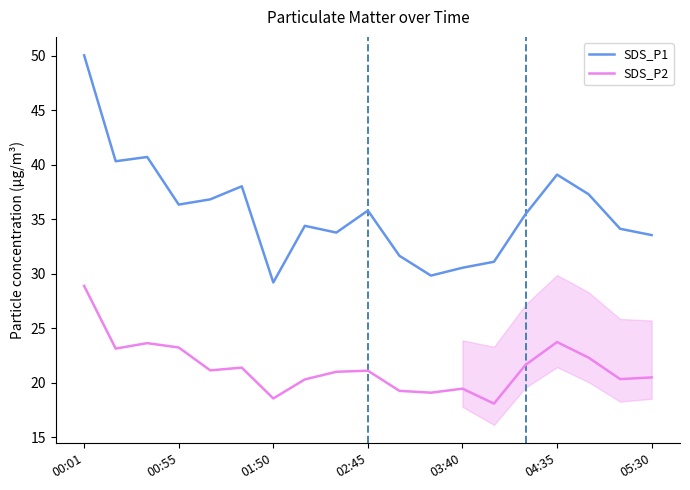

Rank the series by their average value, from highest to lowest.

SDS_P1, SDS_P2